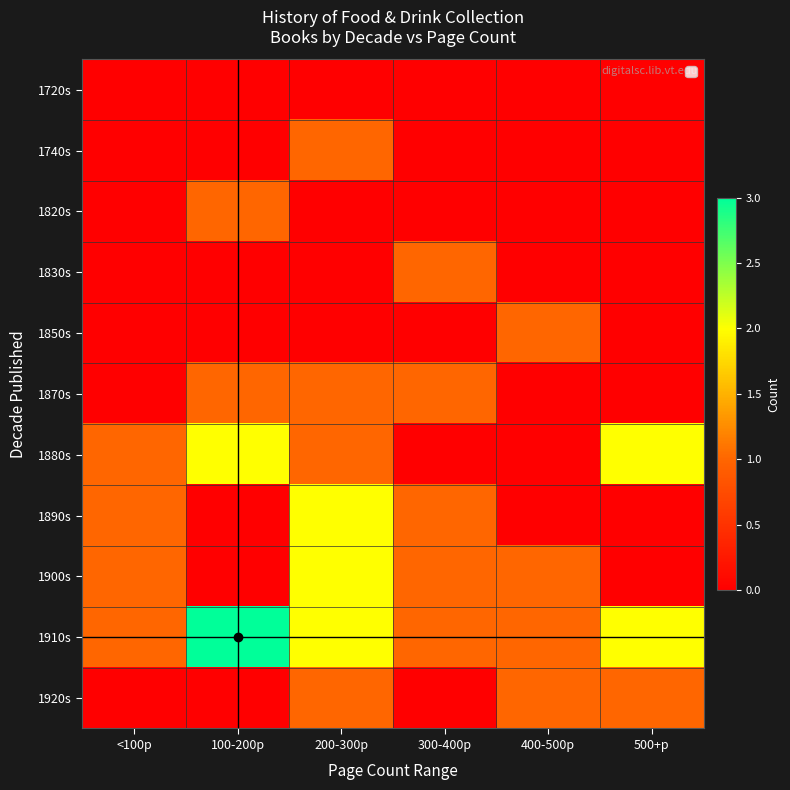

Reading right to left, transcribe all the data shown in this chart.

1720s: 500+p=0	400-500p=0	300-400p=0	200-300p=0	100-200p=0	<100p=0
1740s: 500+p=0	400-500p=0	300-400p=0	200-300p=1	100-200p=0	<100p=0
1820s: 500+p=0	400-500p=0	300-400p=0	200-300p=0	100-200p=1	<100p=0
1830s: 500+p=0	400-500p=0	300-400p=1	200-300p=0	100-200p=0	<100p=0
1850s: 500+p=0	400-500p=1	300-400p=0	200-300p=0	100-200p=0	<100p=0
1870s: 500+p=0	400-500p=0	300-400p=1	200-300p=1	100-200p=1	<100p=0
1880s: 500+p=2	400-500p=0	300-400p=0	200-300p=1	100-200p=2	<100p=1
1890s: 500+p=0	400-500p=0	300-400p=1	200-300p=2	100-200p=0	<100p=1
1900s: 500+p=0	400-500p=1	300-400p=1	200-300p=2	100-200p=0	<100p=1
1910s: 500+p=2	400-500p=1	300-400p=1	200-300p=2	100-200p=3	<100p=1
1920s: 500+p=1	400-500p=1	300-400p=0	200-300p=1	100-200p=0	<100p=0